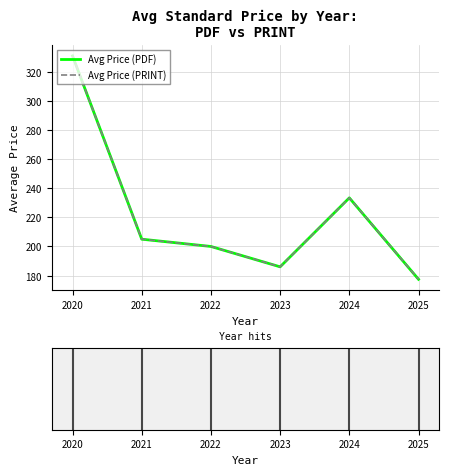

Does the chart have visible grid lines?

Yes